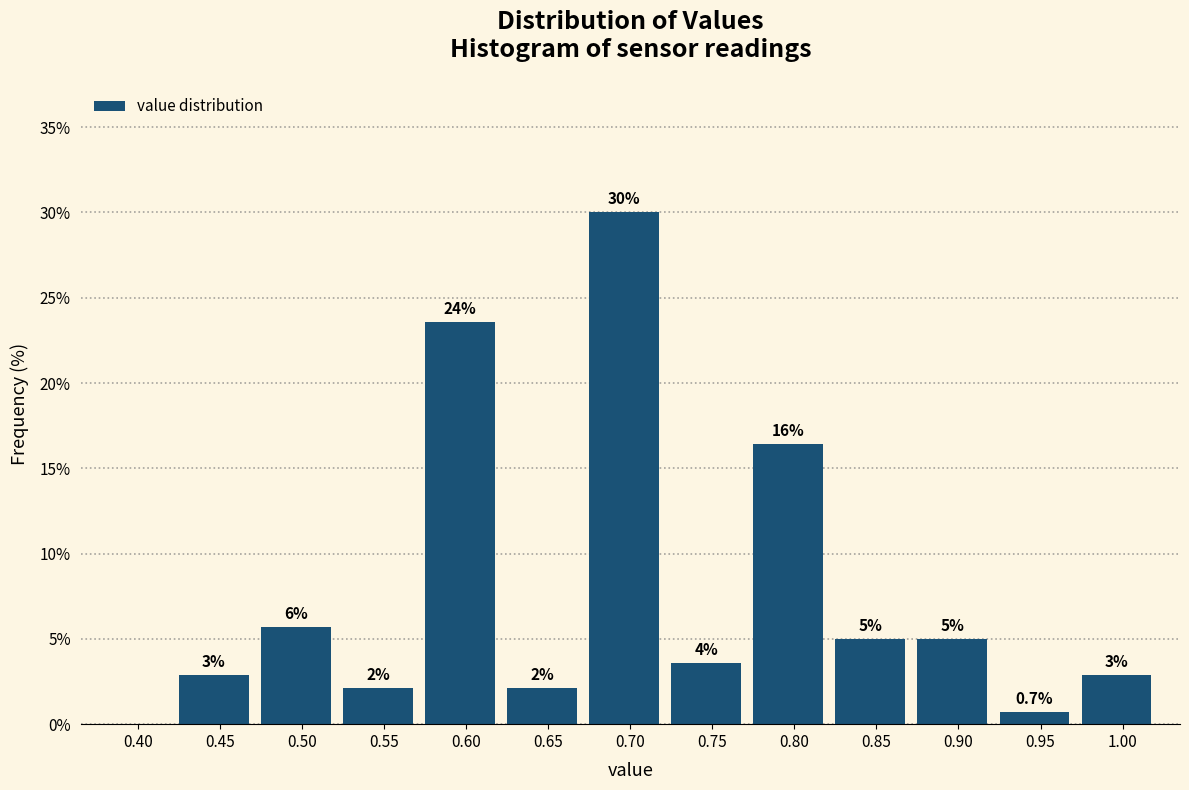

Are the bars horizontal?

No